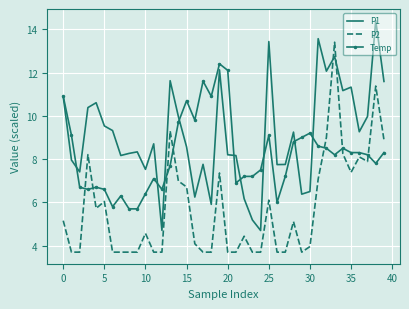

What is the difference between the maximum and minimum values in the P1 series?

9.7